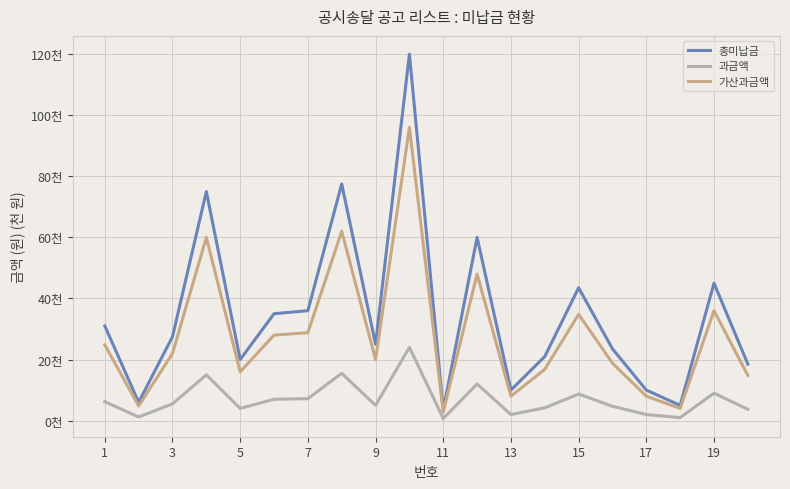

Reading right to left, list all the values displayed in this chart.

총미납금: 18.5	45.0	5.0	10.0	23.5	43.5	21.0	10.0	60.0	3.5	120.0	25.0	77.5	36.0	35.0	20.0	75.0	27.5	6.0	31.0
과금액: 3.7	9.0	1.0	2.0	4.7	8.7	4.2	2.0	12.0	0.7	24.0	5.0	15.5	7.2	7.0	4.0	15.0	5.5	1.2	6.2
가산과금액: 14.8	36.0	4.0	8.0	18.8	34.8	16.8	8.0	48.0	2.8	96.0	20.0	62.0	28.8	28.0	16.0	60.0	22.0	4.8	24.8